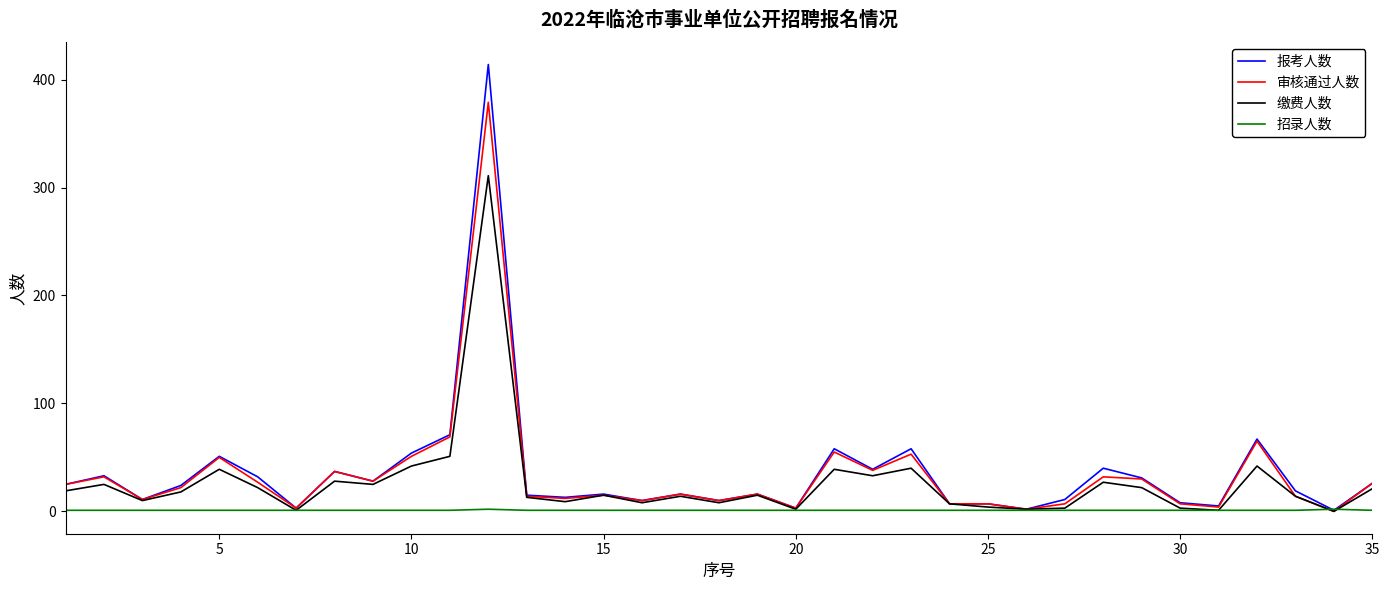

List the series in order of their peak value, highest first.

报考人数, 审核通过人数, 缴费人数, 招录人数